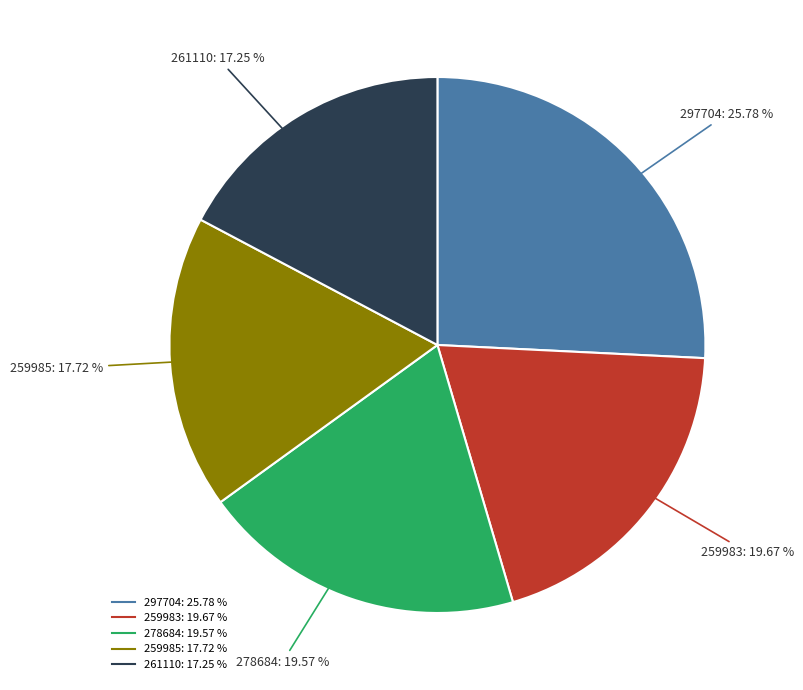

Is it true that 278684 is 20% of the pie?

True